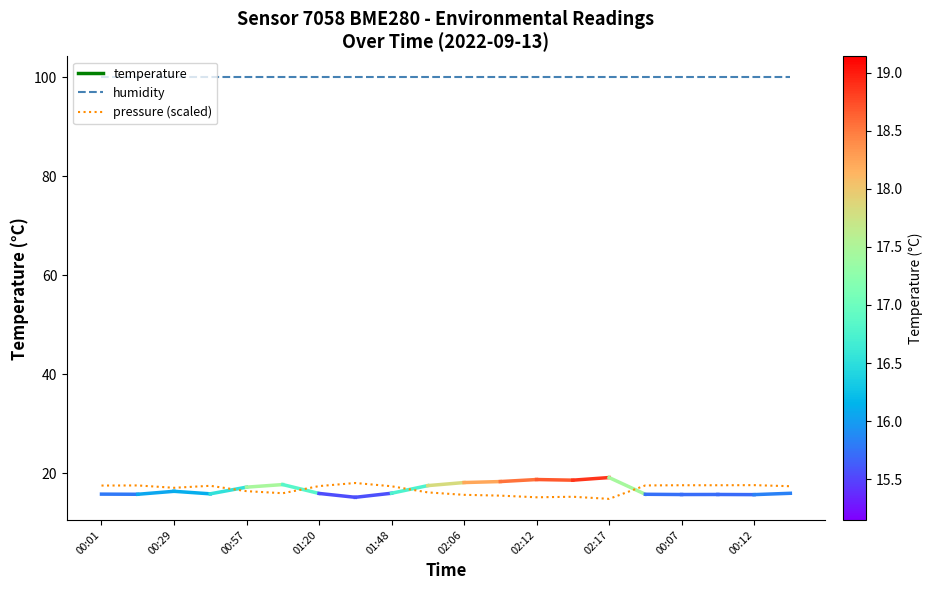

Rank the series by their maximum value, from highest to lowest.

humidity, pressure (scaled)